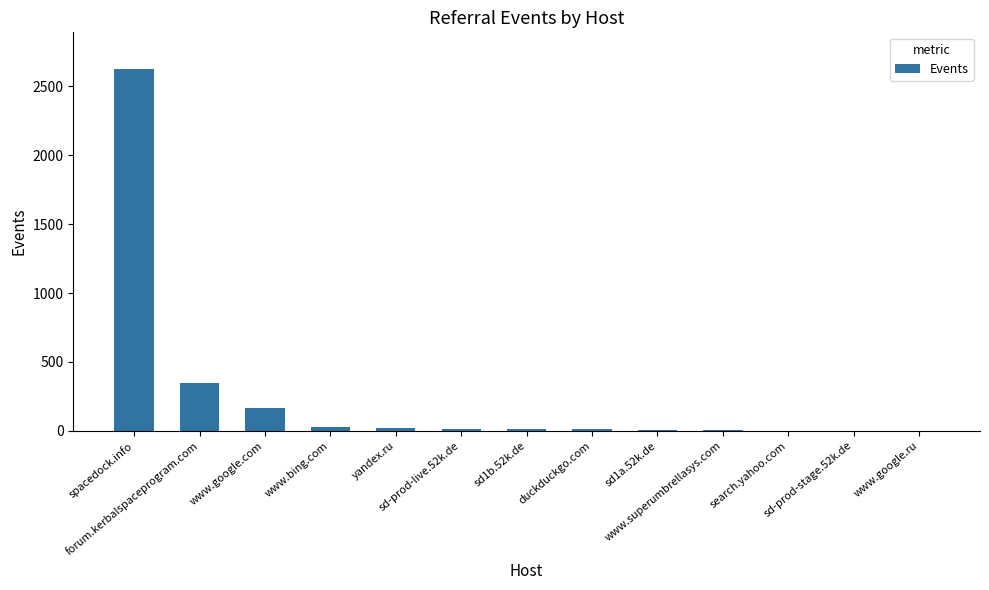

Approximately how many times larger is the value at sd-prod-live.52k.de compared to www.google.com?

0.1